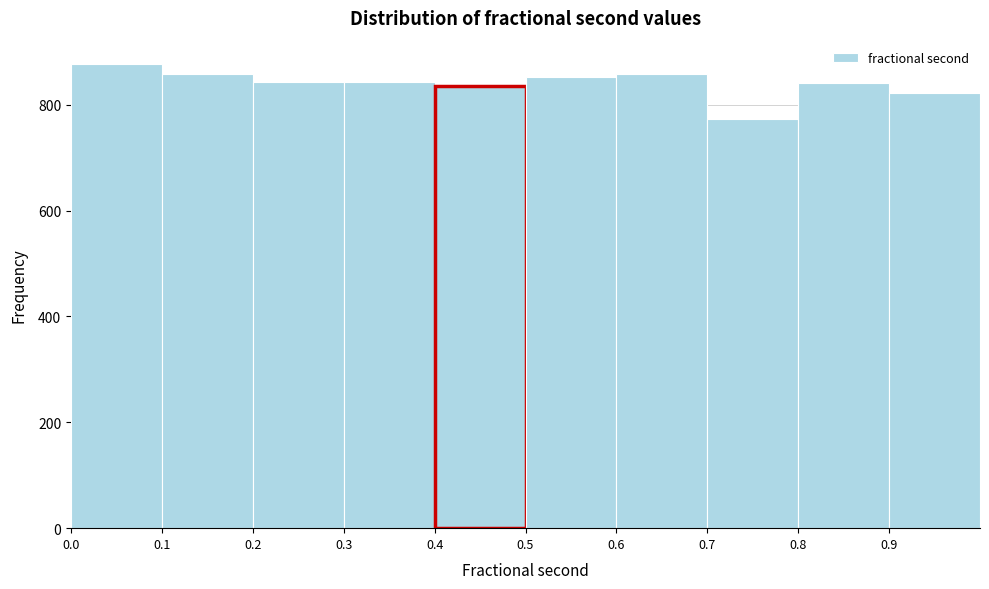

How tall is the bar that spans 0.5 to 0.6 on the x-axis? The values are not printed on the chart, so give them approximately, as read against the axis.

860